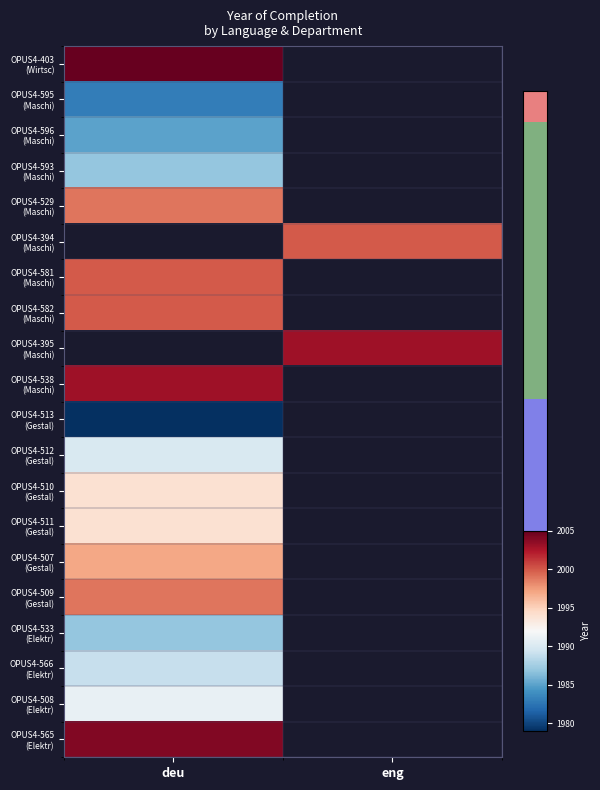

Is the value of OPUS4-566 (Elektr) at eng greater than the value of OPUS4-529 (Maschi) at deu?

No